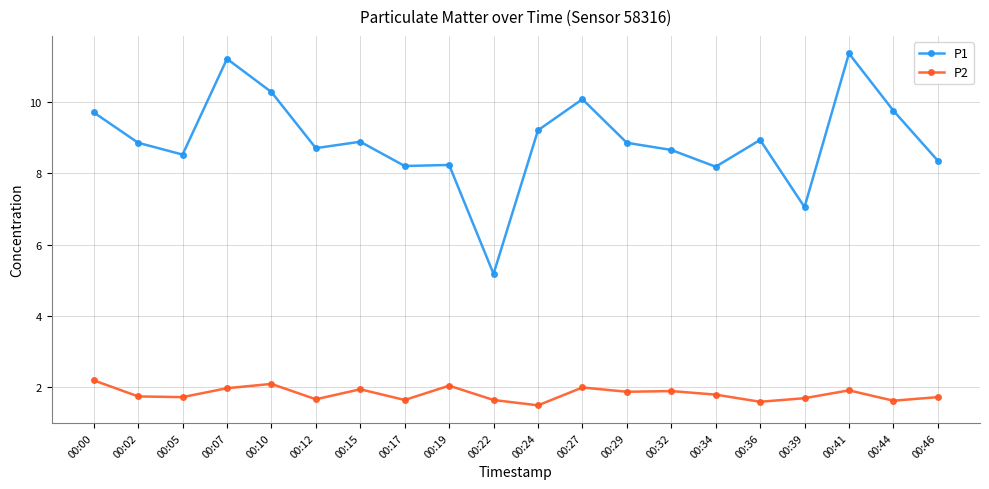

List the series in order of their overall mean, lowest first.

P2, P1